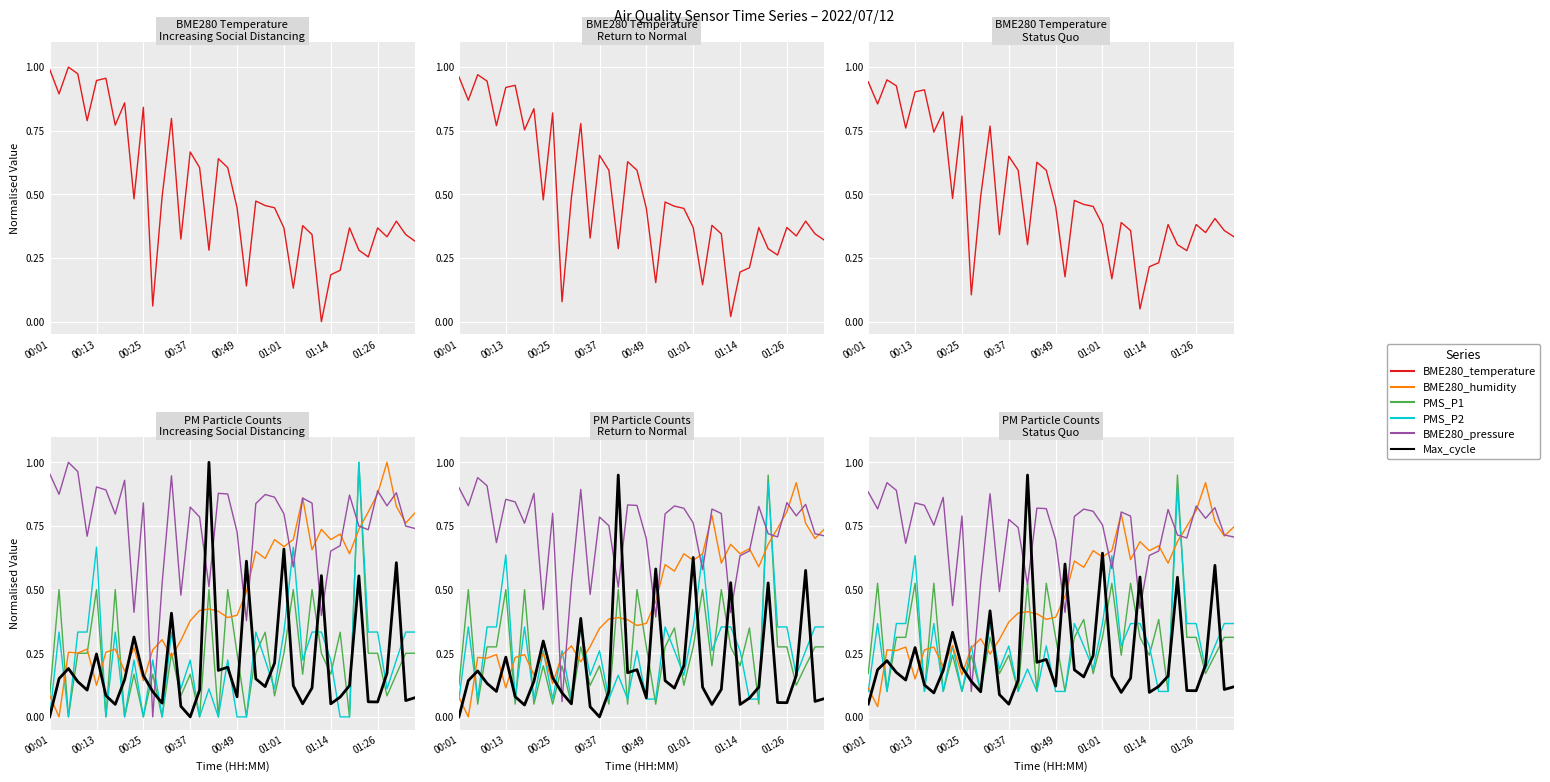

The value of BME280_temperature at 11 is 0.1. True or false?

True